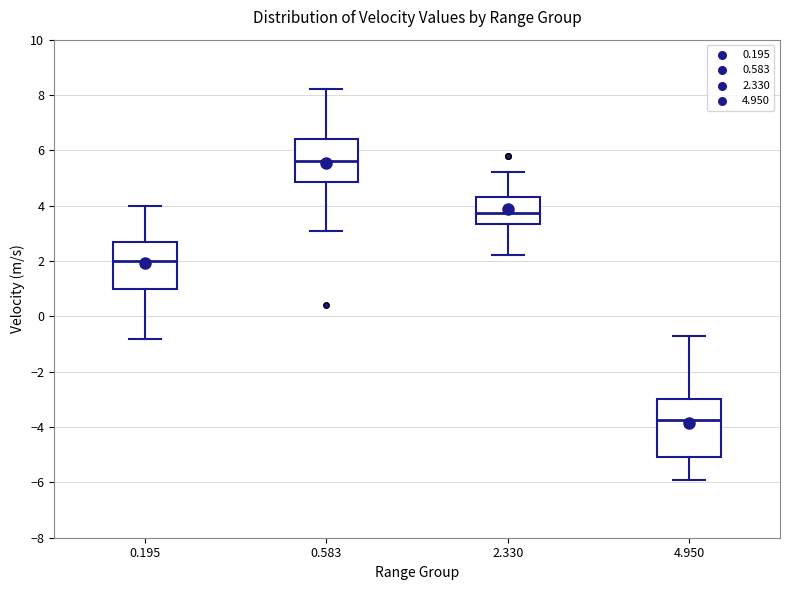

Reading left to right, transcribe this box plot: for each box, give where its median line is, the range the box spans, and where its two whiskers end, as read against the y-axis. The values are not printed on the chart, so give them approximately, as read against the axis.

0.195: median 2.0, box 1.0 to 2.6, whiskers -0.8 to 4.0
0.583: median 5.6, box 4.8 to 6.4, whiskers 3.2 to 8.2
2.330: median 3.8, box 3.4 to 4.4, whiskers 2.2 to 5.2
4.950: median -3.8, box -5.0 to -3.0, whiskers -5.8 to -0.6